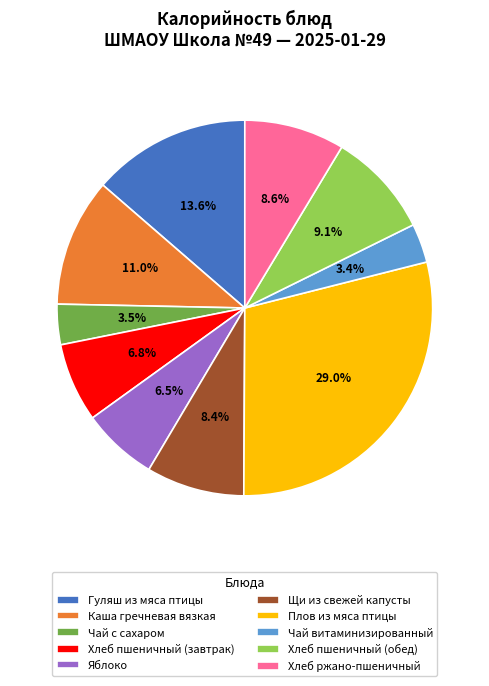

What portion of the pie excludes Гуляш из мяса птицы?

86.4%